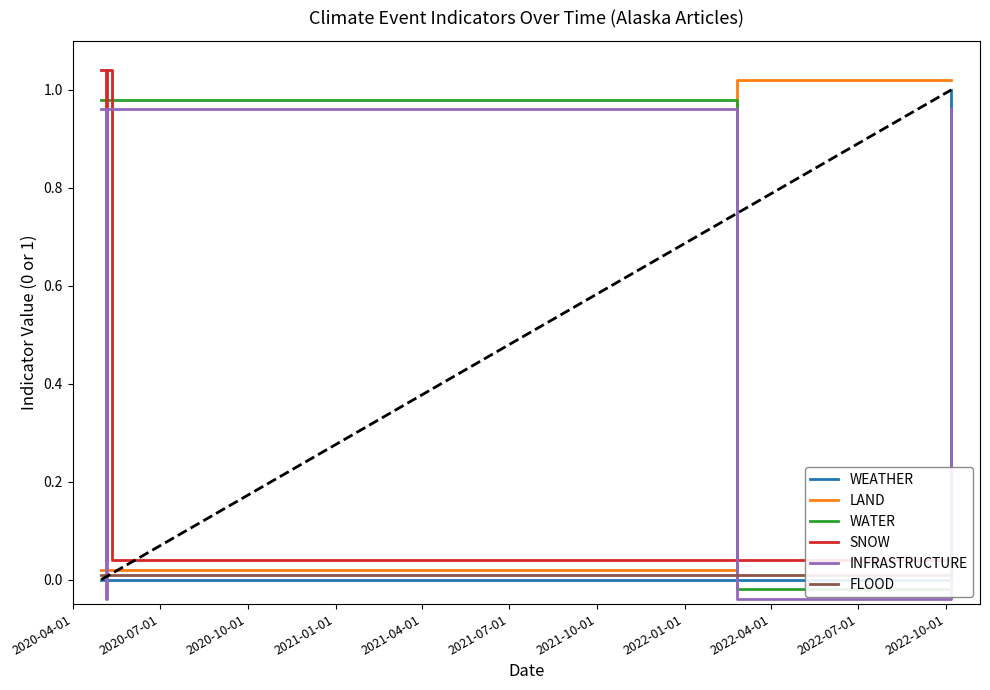

How many times do INFRASTRUCTURE and LAND cross each other?

3